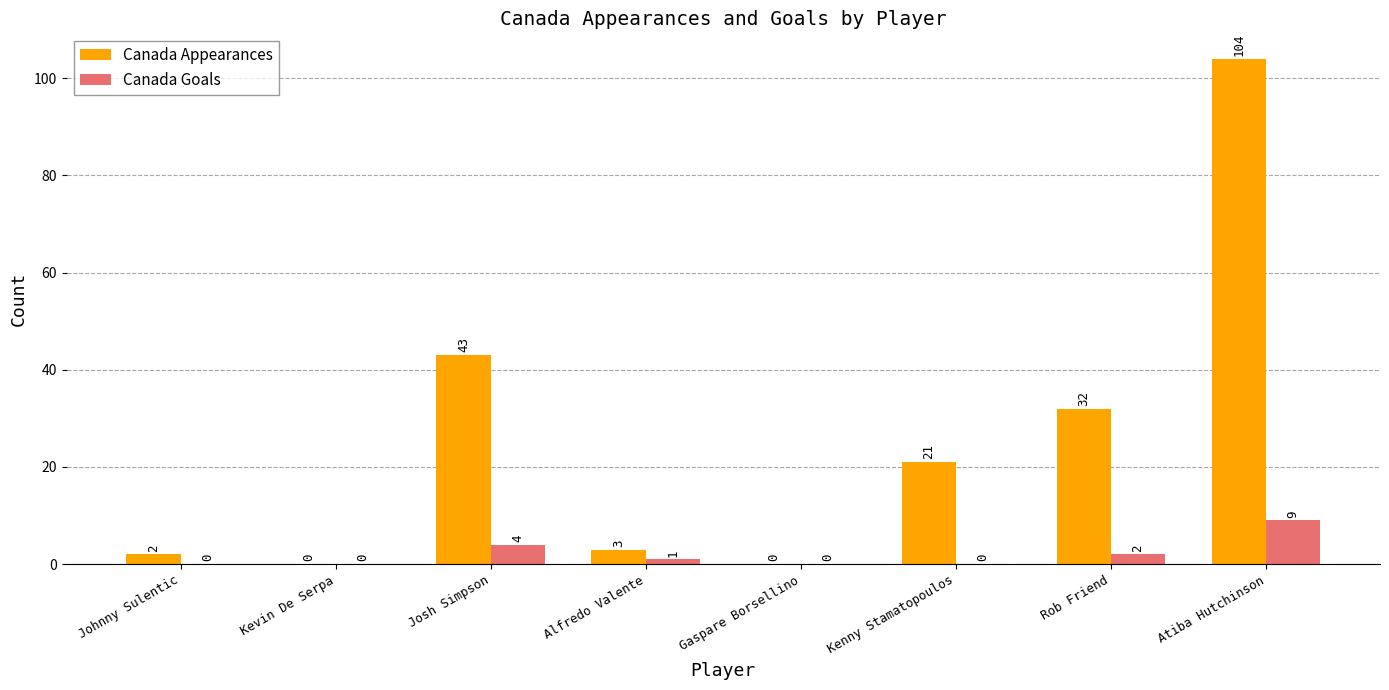

At which label does Canada Appearances reach its peak?

Atiba Hutchinson